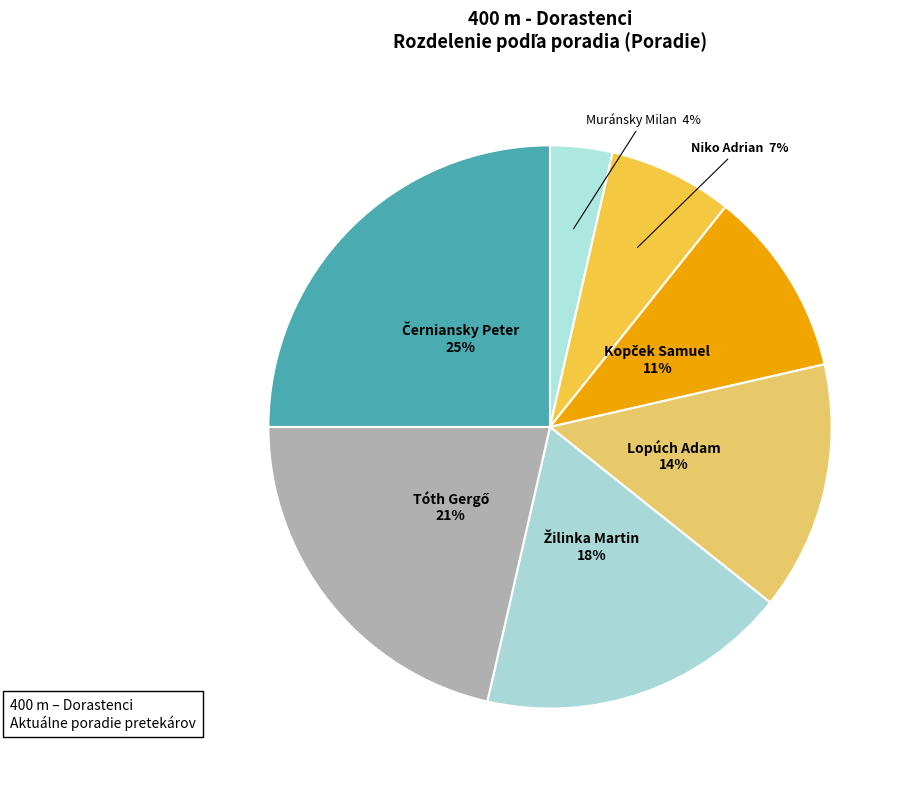

Count the number of slices in the pie.

7